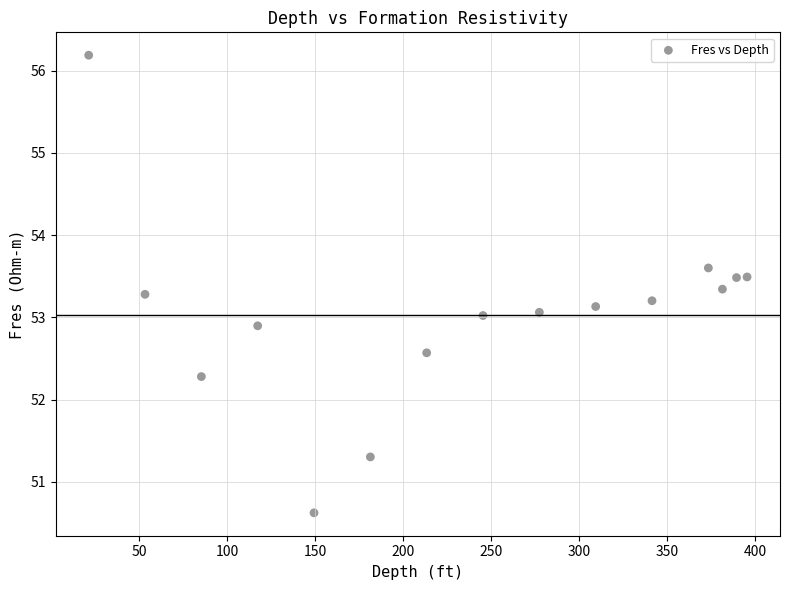

What is the range of Y values (max minus min)?

5.6